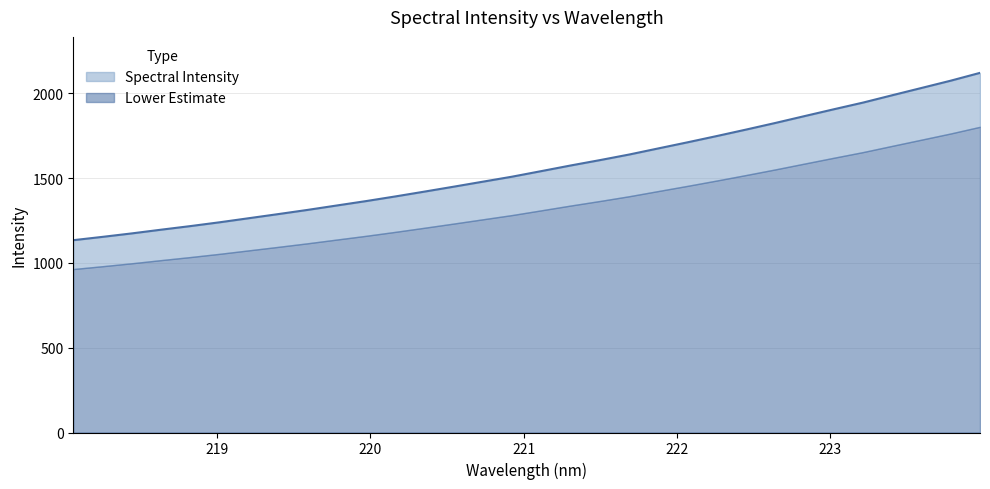

Reading left to right, extract all data points from this chart.

1134.5	1154.2	1174.6	1196.5	1217.7	1240.2	1264.3	1288.4	1313.1	1339.2	1365.1	1392.6	1421.2	1450.3	1479.9	1509.5	1542.3	1575.4	1607.0	1640.0	1676.2	1712.2	1749.2	1787.2	1826.3	1866.8	1907.0	1946.4	1989.8	2032.6	2075.6	2121.7